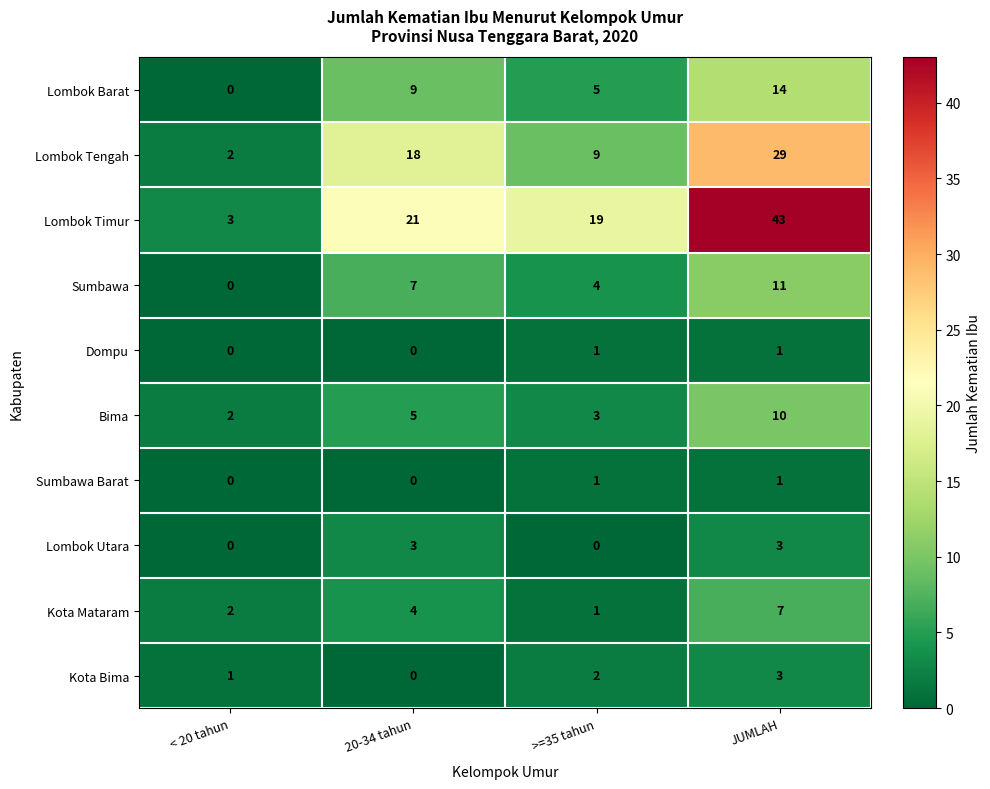

Which category has the highest value across all series?

JUMLAH